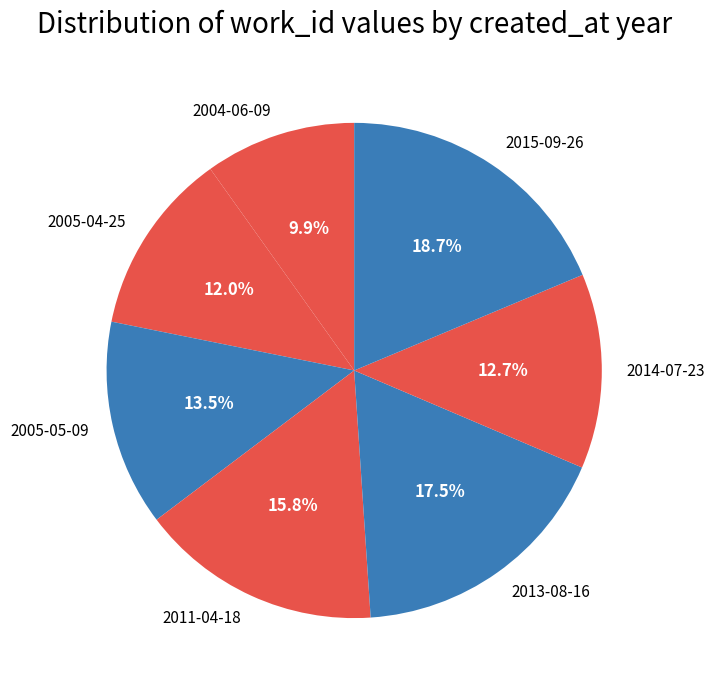

Count the number of slices in the pie.

7